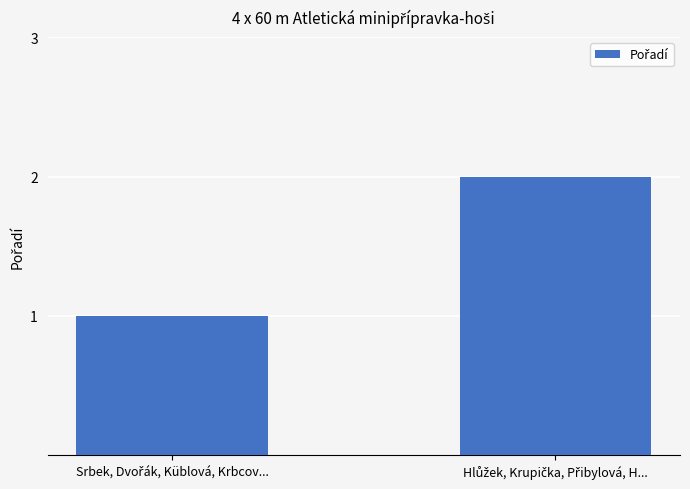

What is the sum of all values?

3